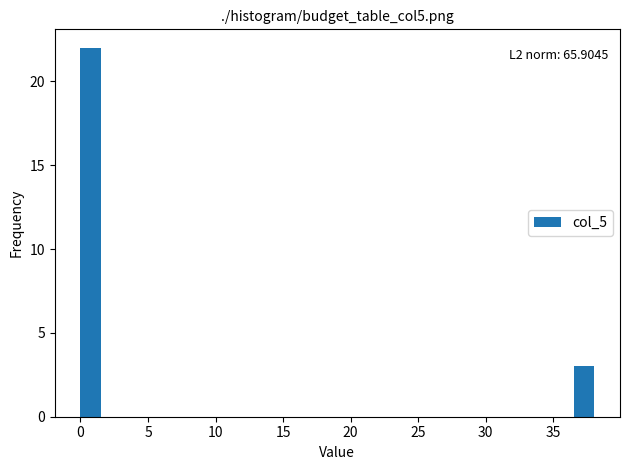

Around what value on the x-axis is the tallest bar? Give the approximate position of its centre, as read against the axis.

1.0